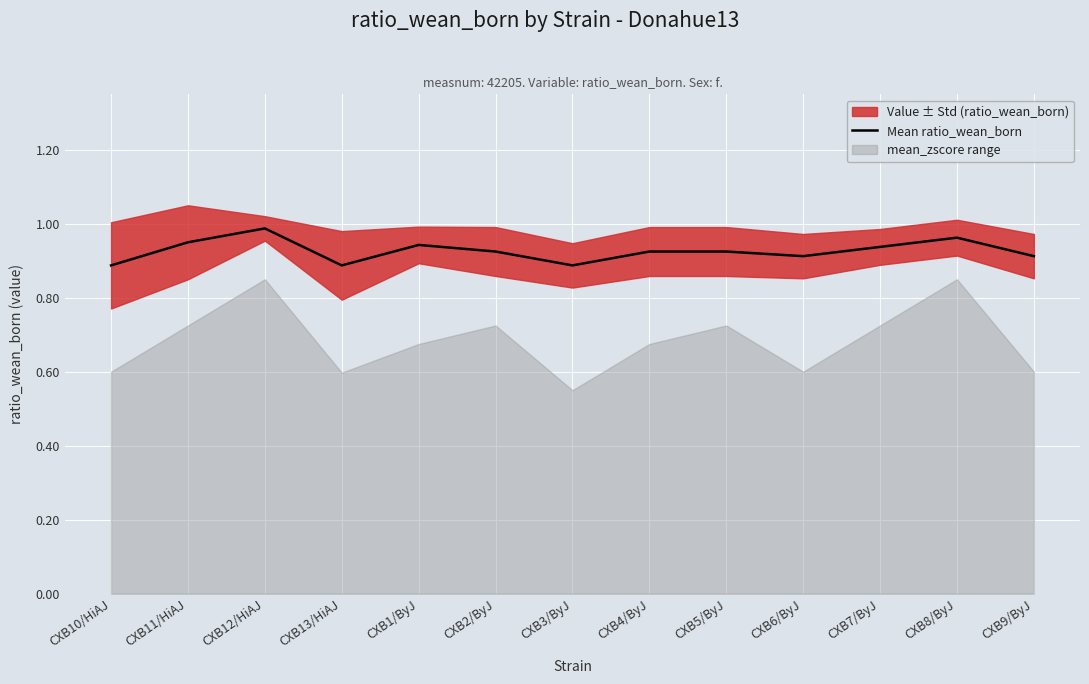

Where is the first local maximum?

CXB12/HiAJ